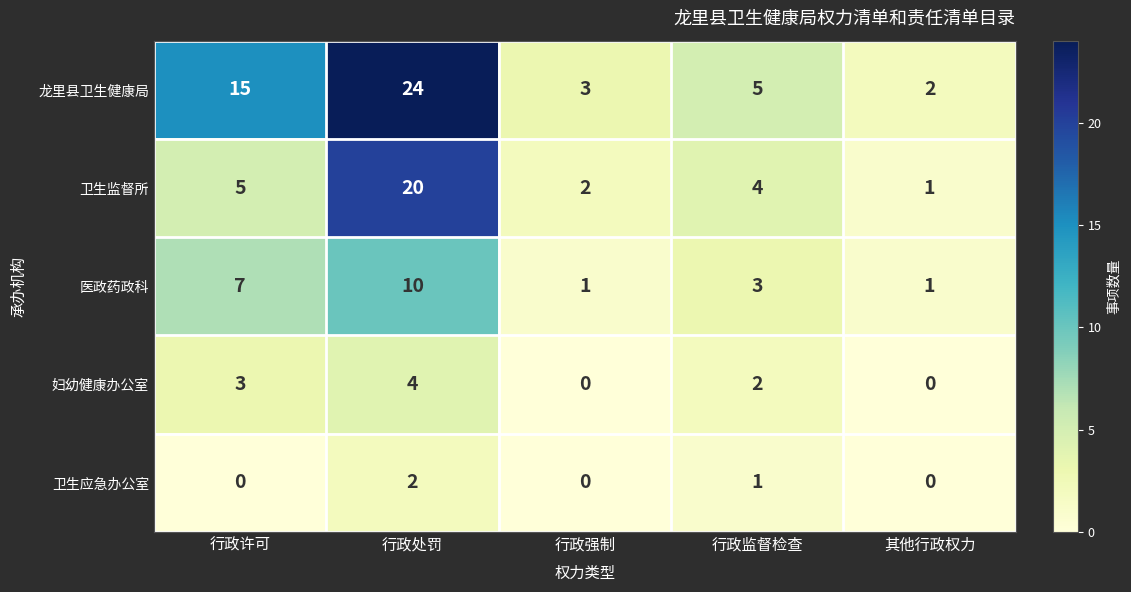

Is it true that 妇幼健康办公室 equals 3 at 行政处罚?

False